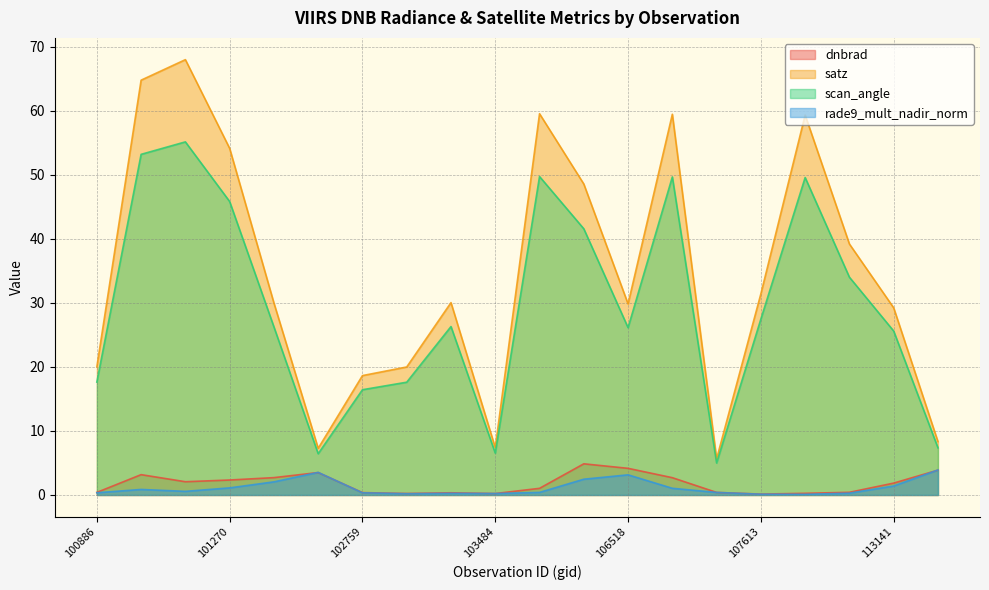

True or false: dnbrad and satz cross at least once.

False